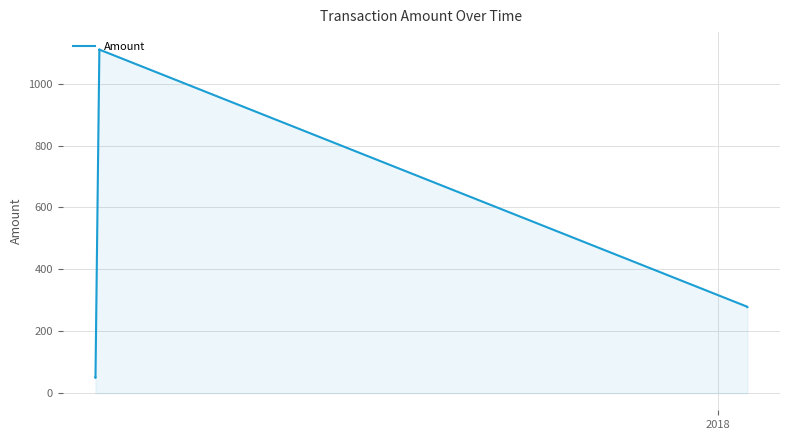

What is the smallest value displayed?

49.0